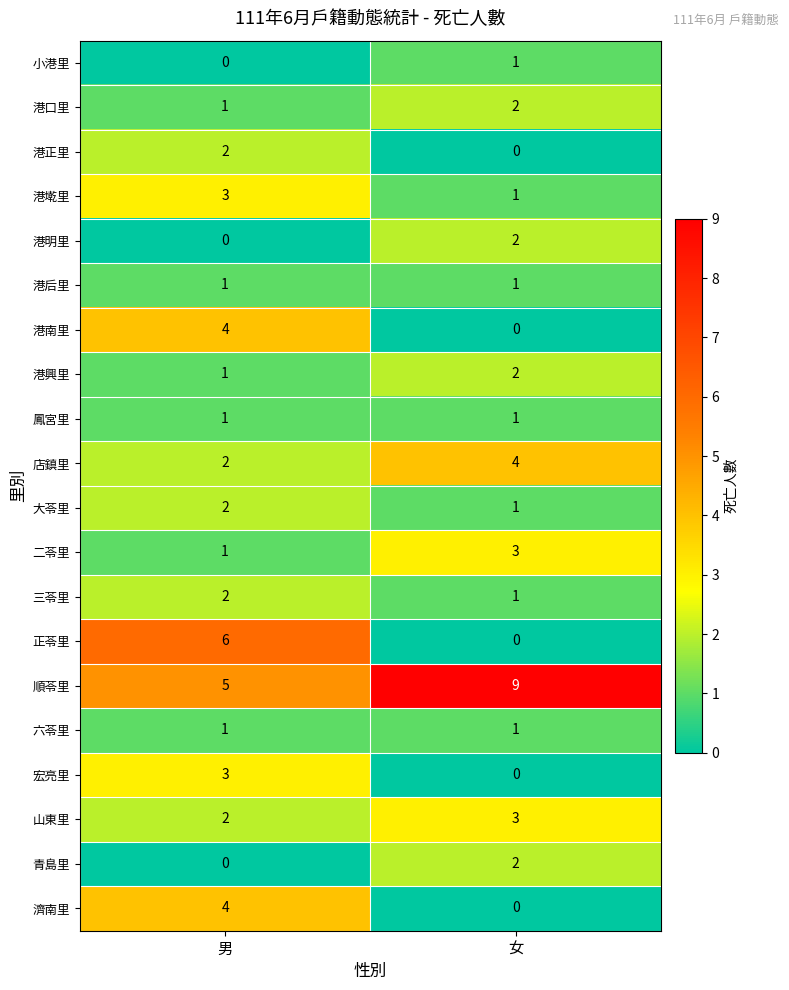

The 港墘里 series shows 2 at 男. True or false?

False